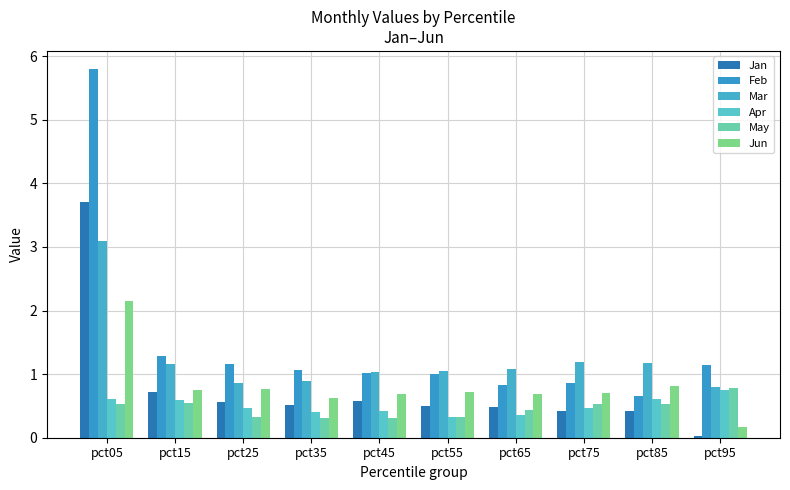

Between pct25 and pct65, which is larger?

pct25